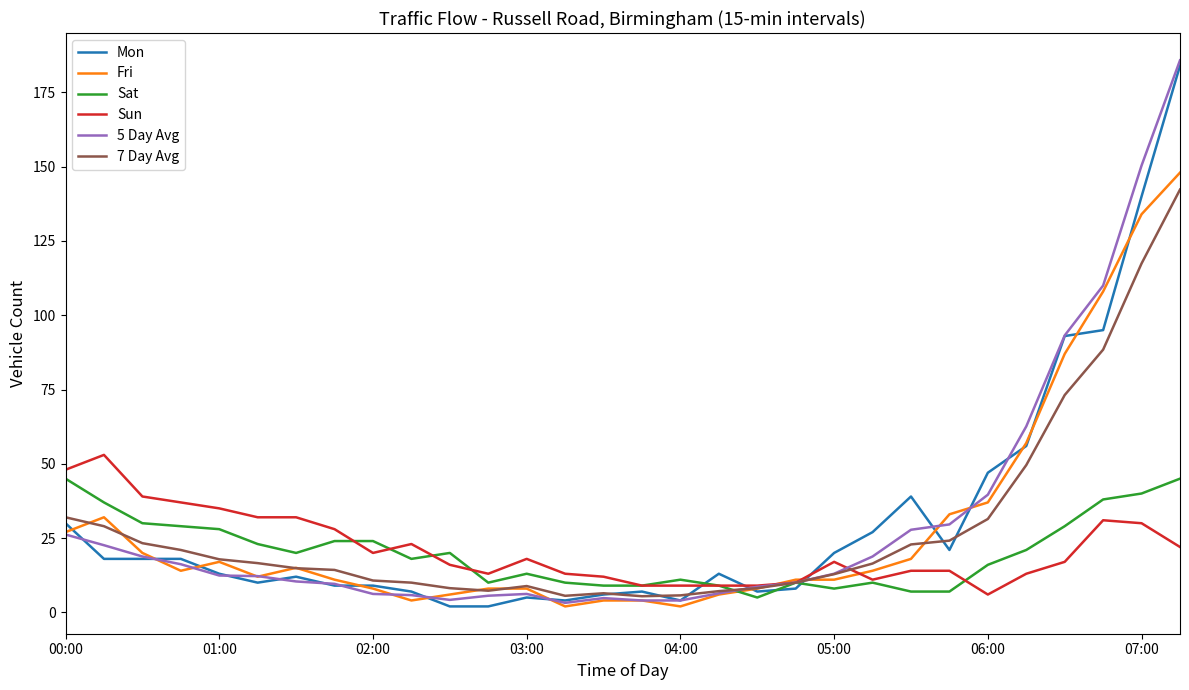

What are all the series names shown in the legend?

Mon, Fri, Sat, Sun, 5 Day Avg, 7 Day Avg